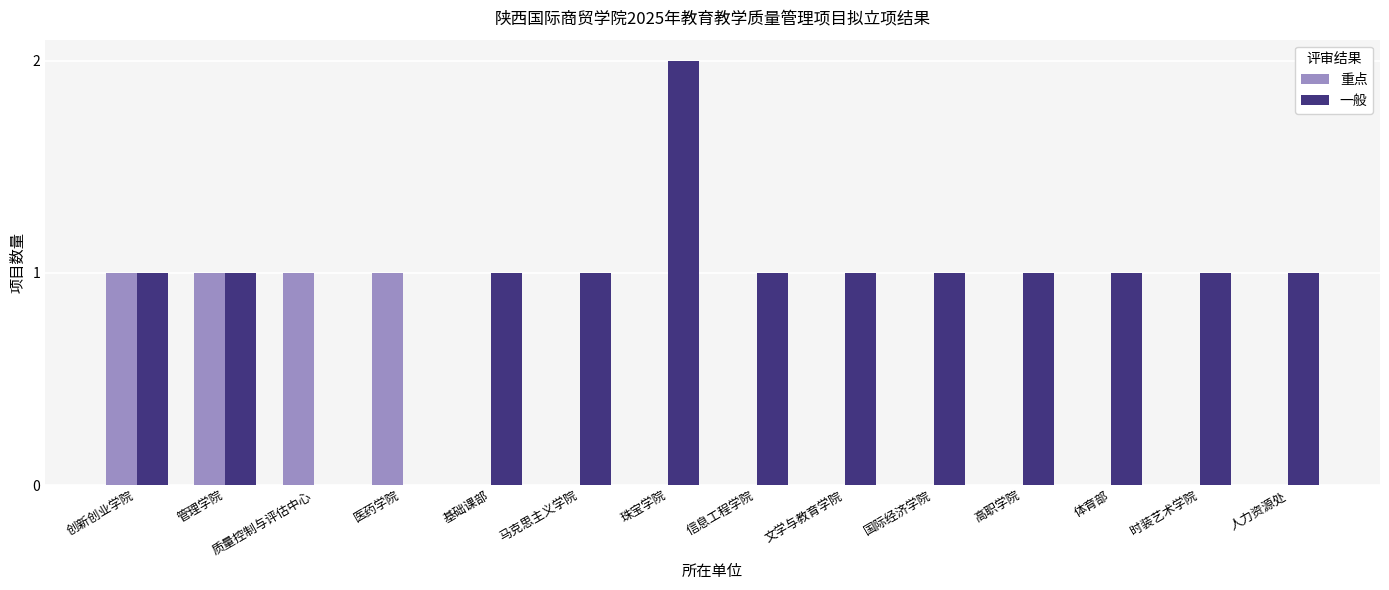

What is the sum of all 一般 values?

13